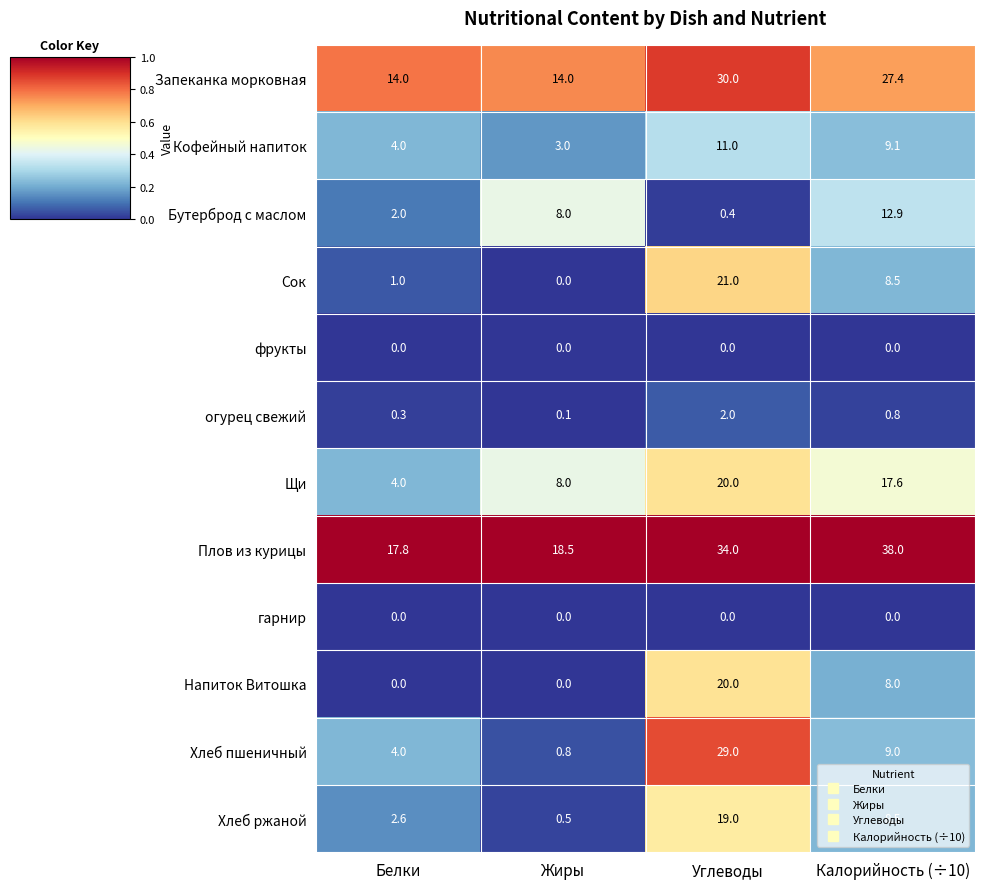

At which label does Бутерброд с маслом reach its peak?

Калорийность (÷10)